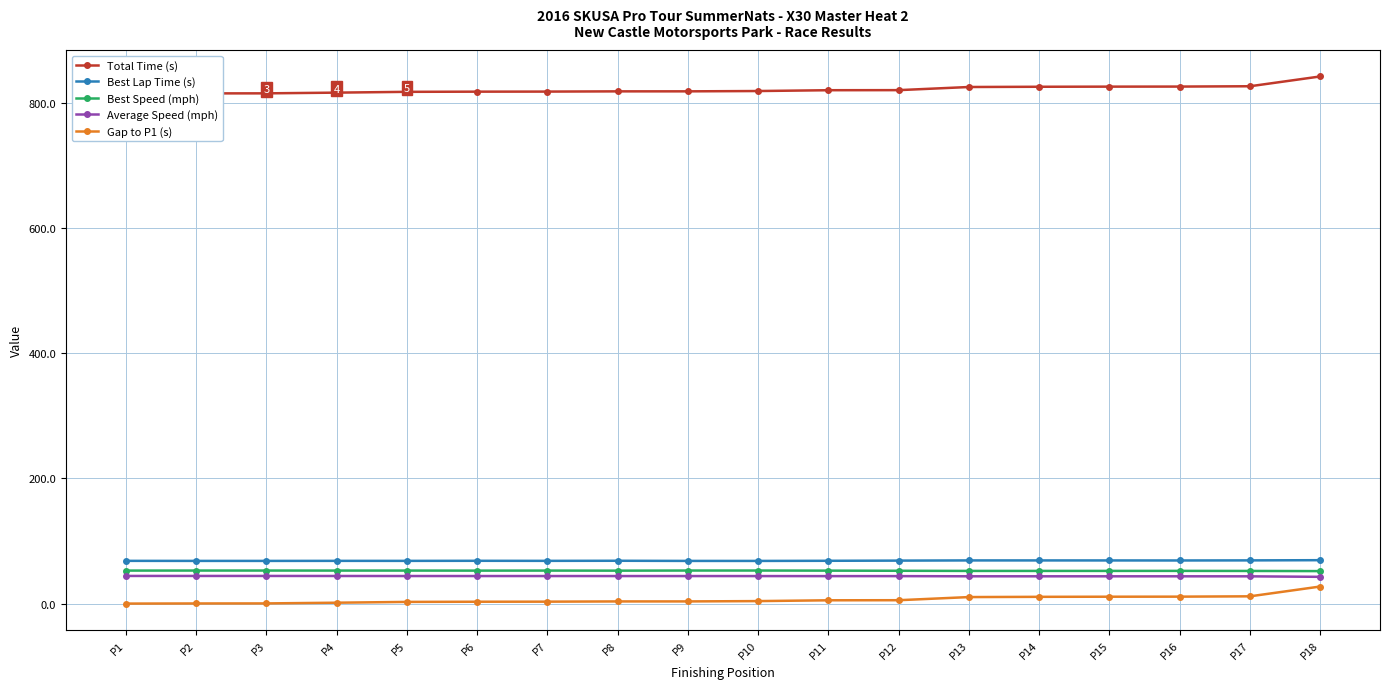

True or false: Gap to P1 (s) has more than 2 interior local peaks.

False